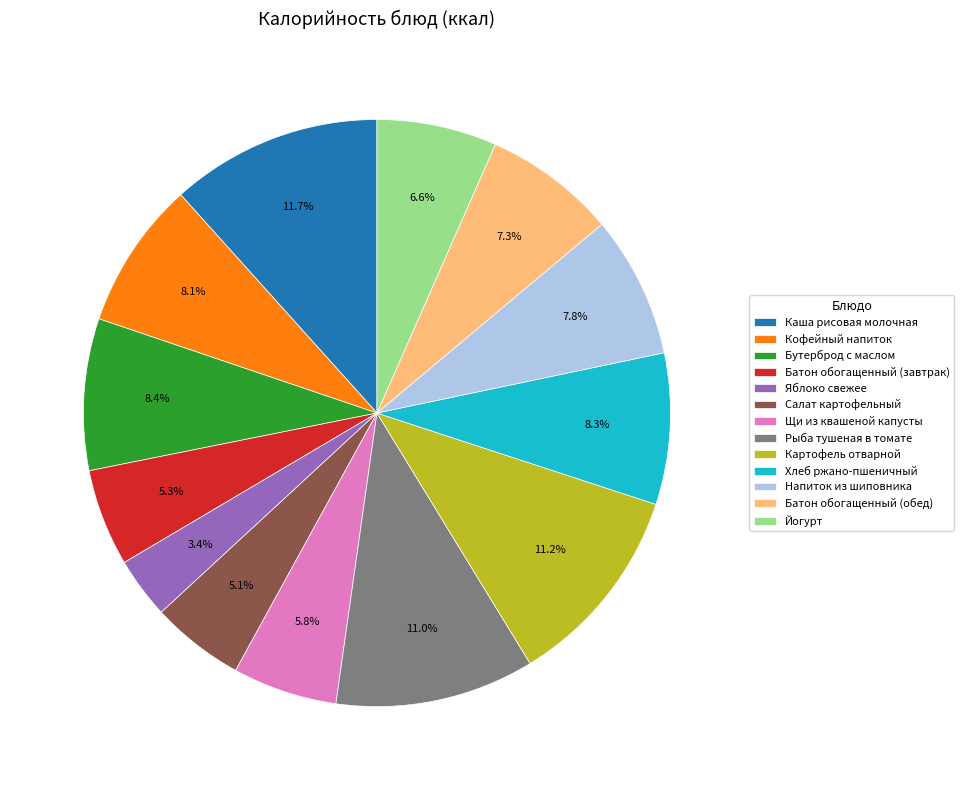

To the nearest percent, what percentage of the pie is Щи из квашеной капусты?

6%